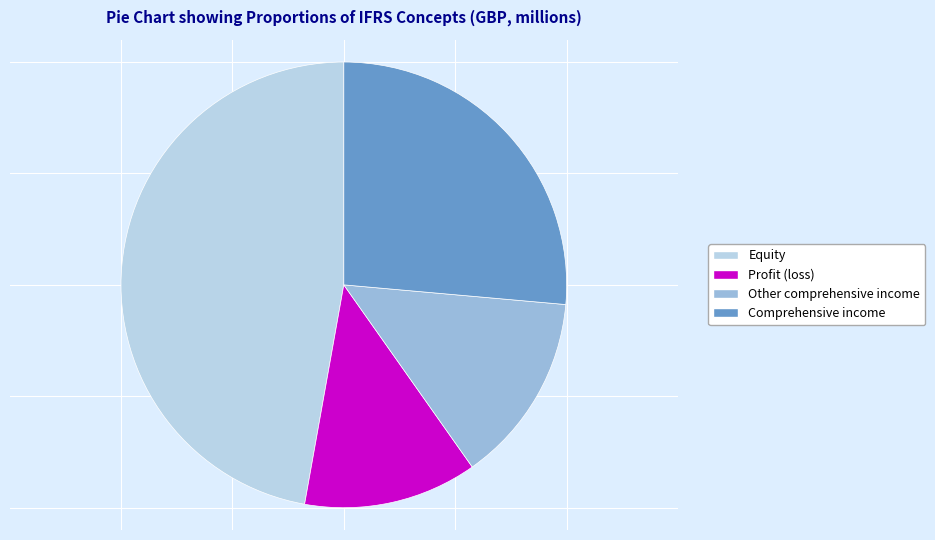

Rank the categories by value from lowest to highest.

Profit (loss), Other comprehensive income, Comprehensive income, Equity